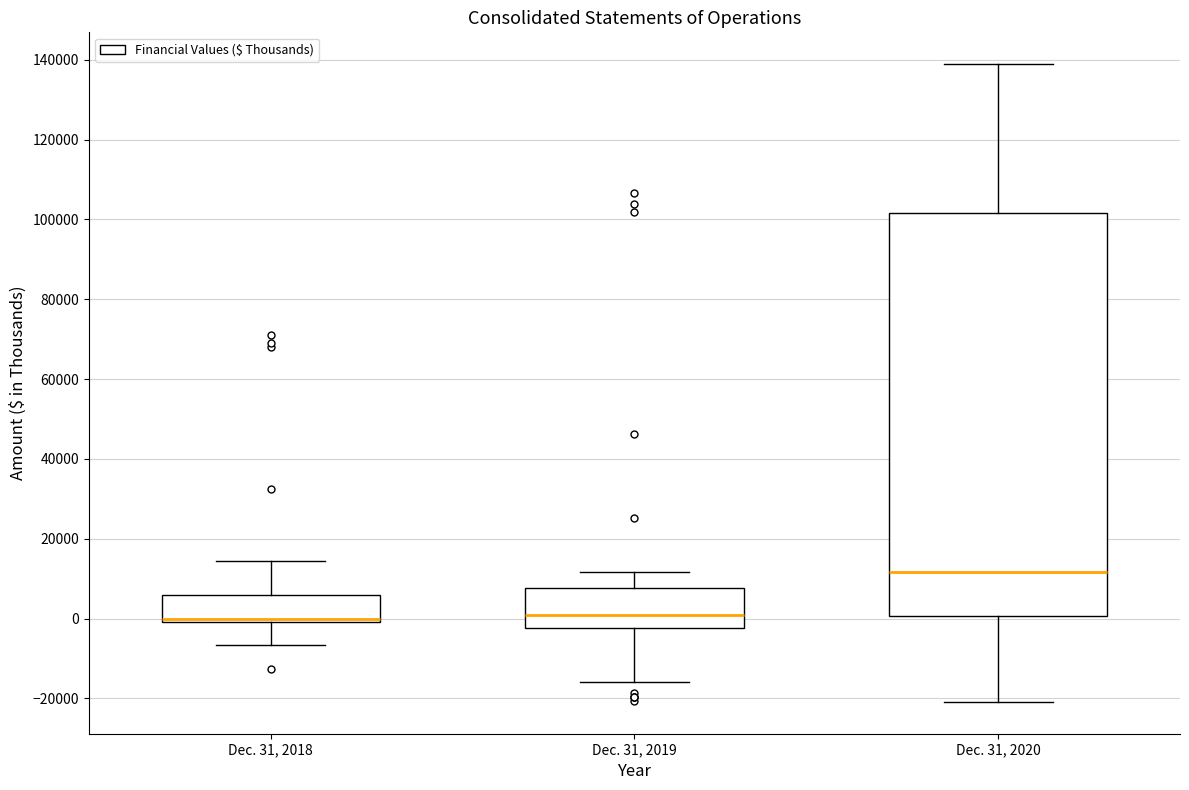

Where does the upper whisker of the box for Dec. 31, 2019 end on the y-axis? The values are not printed on the chart, so give them approximately, as read against the axis.

12000